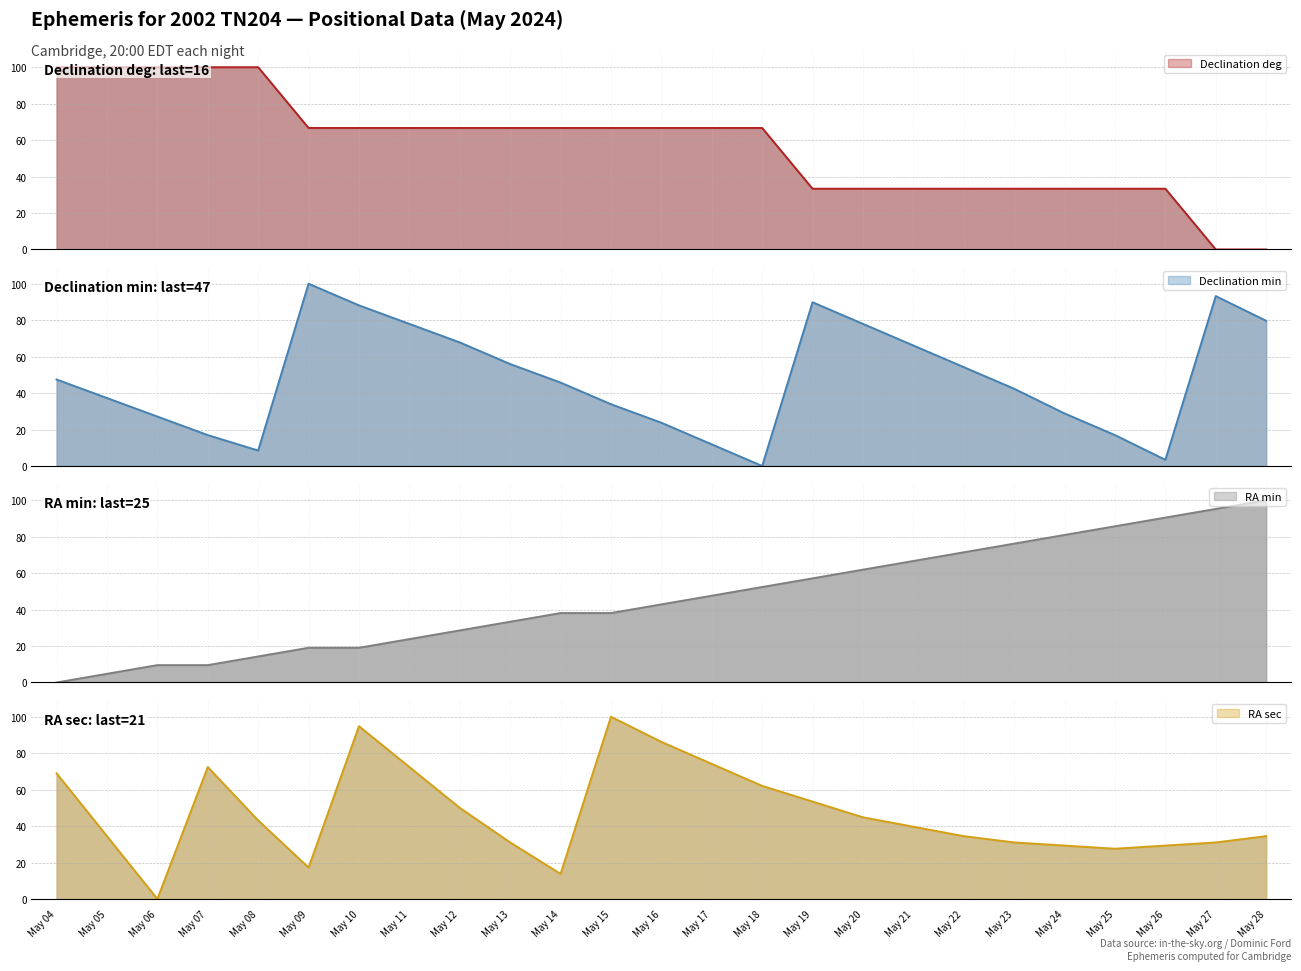

The RA min series shows 35.2 at May 20. True or false?

False